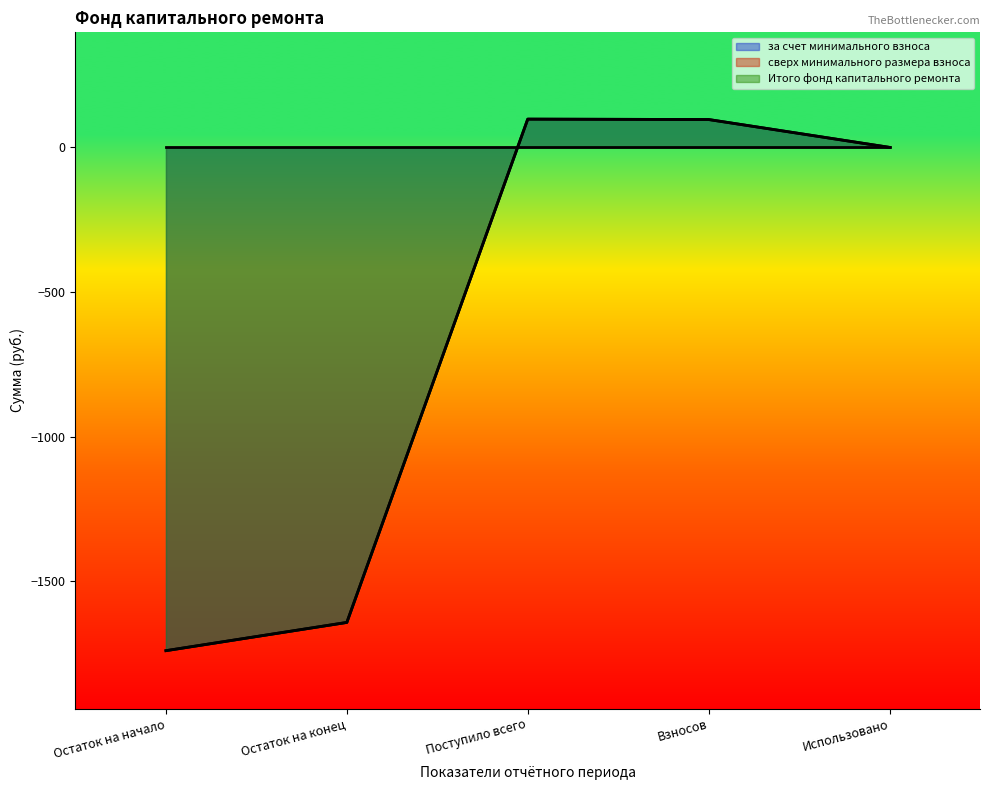

Is the value of Итого фонд капитального ремонта at Использовано greater than the value of за счет минимального взноса at Поступило всего?

No